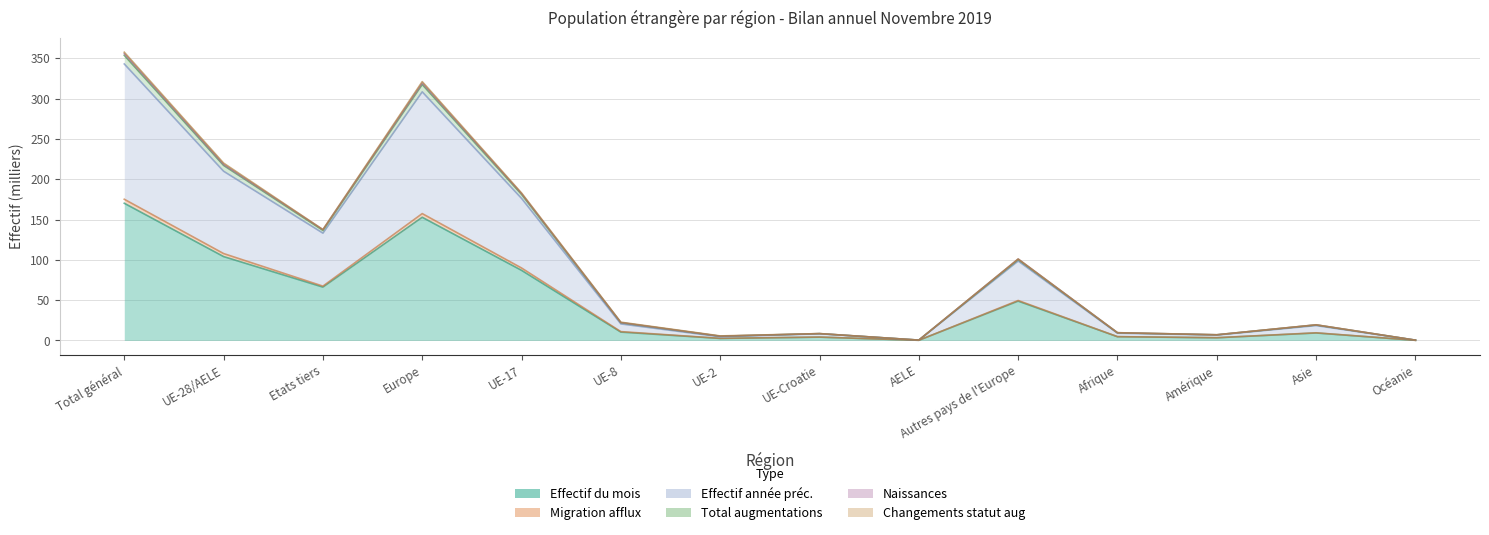

What is the greatest value displayed?

357.5